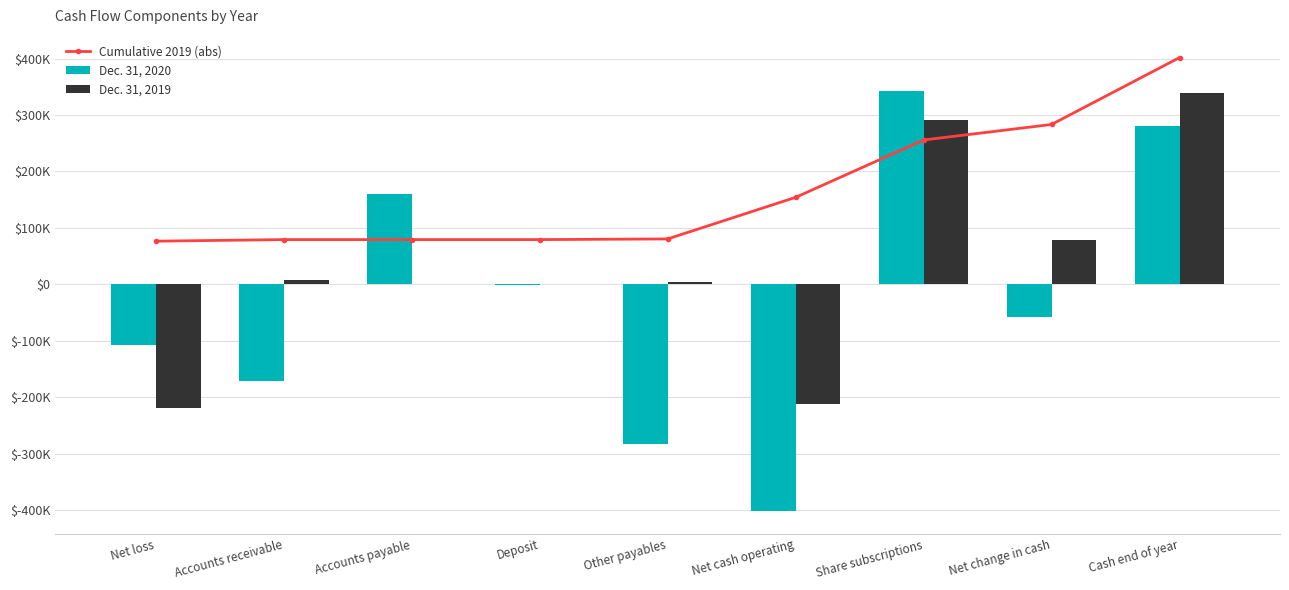

Which series has the largest range (max minus min)?

Dec. 31, 2020